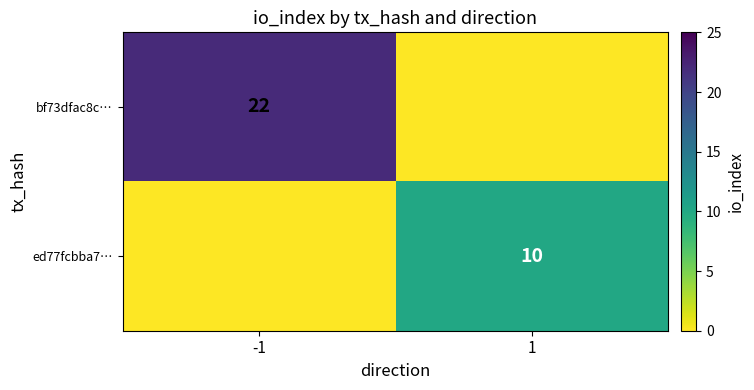

Is it true that bf73dfac8c… equals 10 at -1?

False